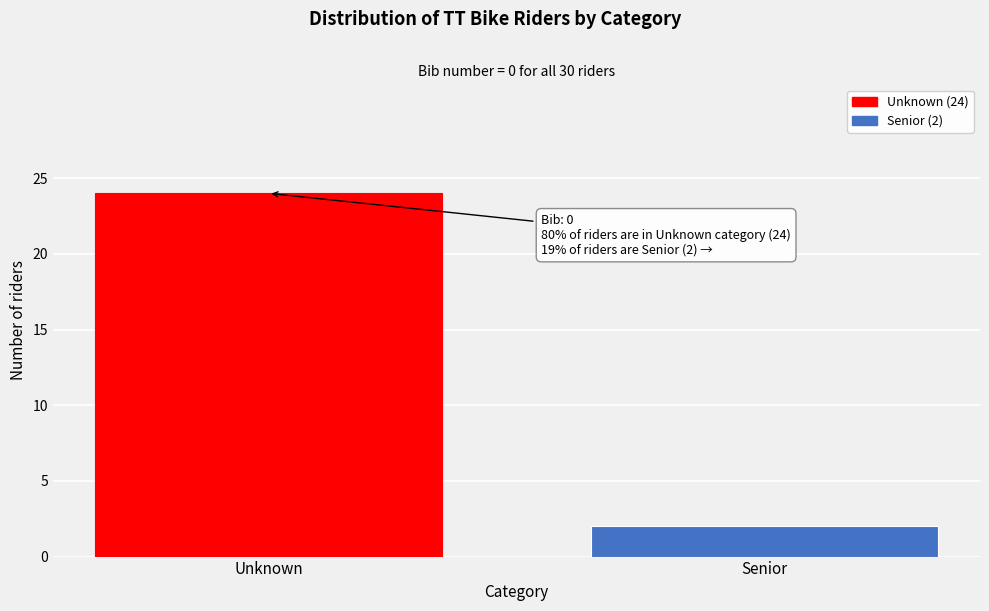

Reading left to right, list all the values displayed in this chart.

Unknown=24	Senior=2